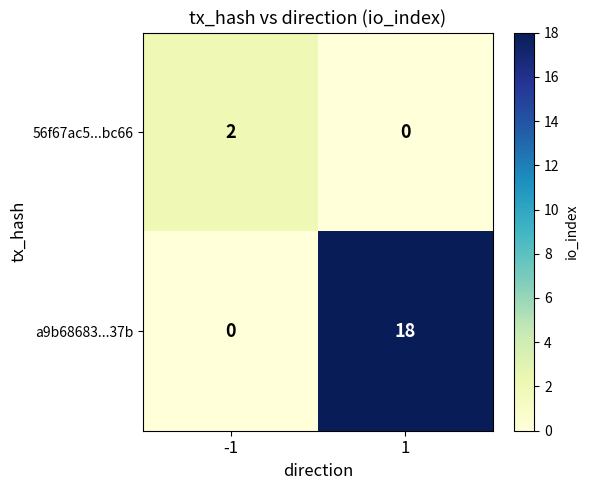

What is the greatest value displayed?

18